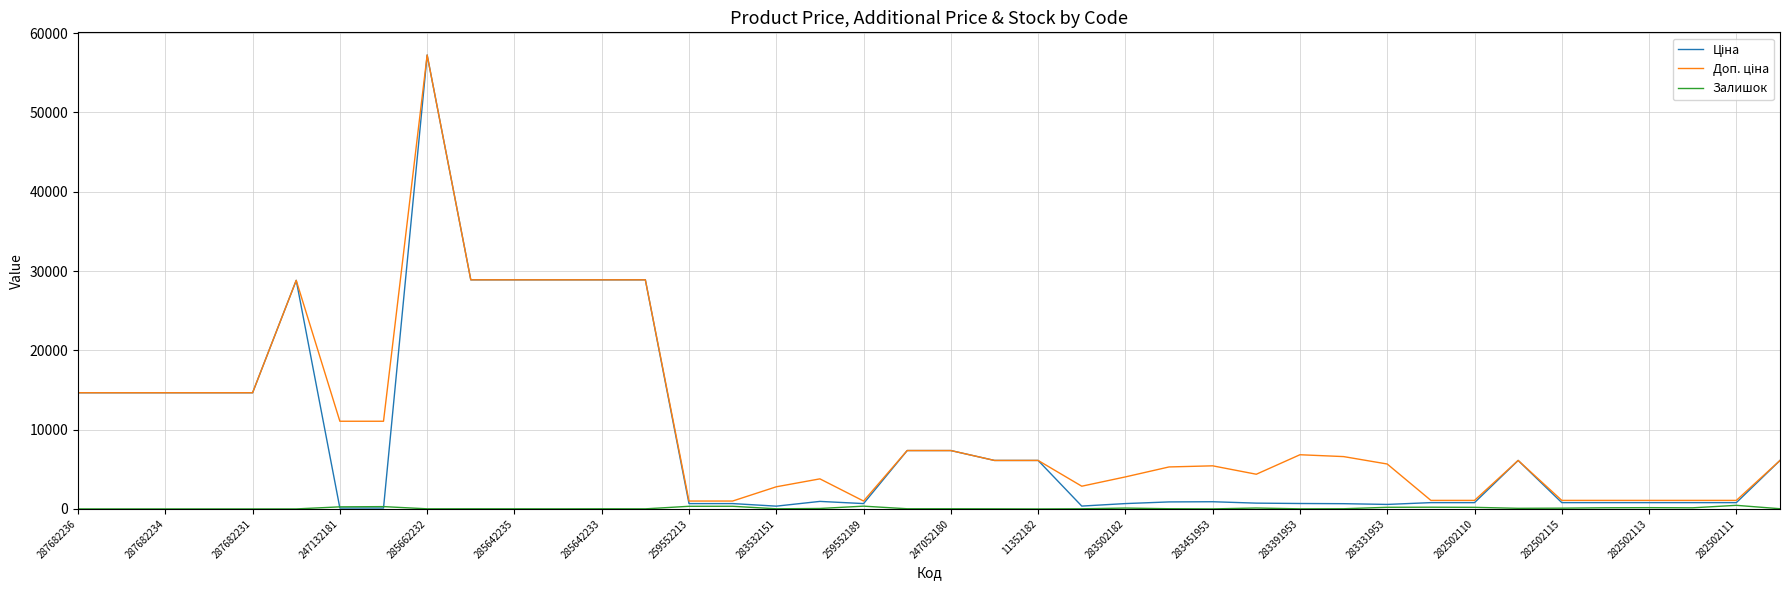

How many lines are shown in the chart?

3